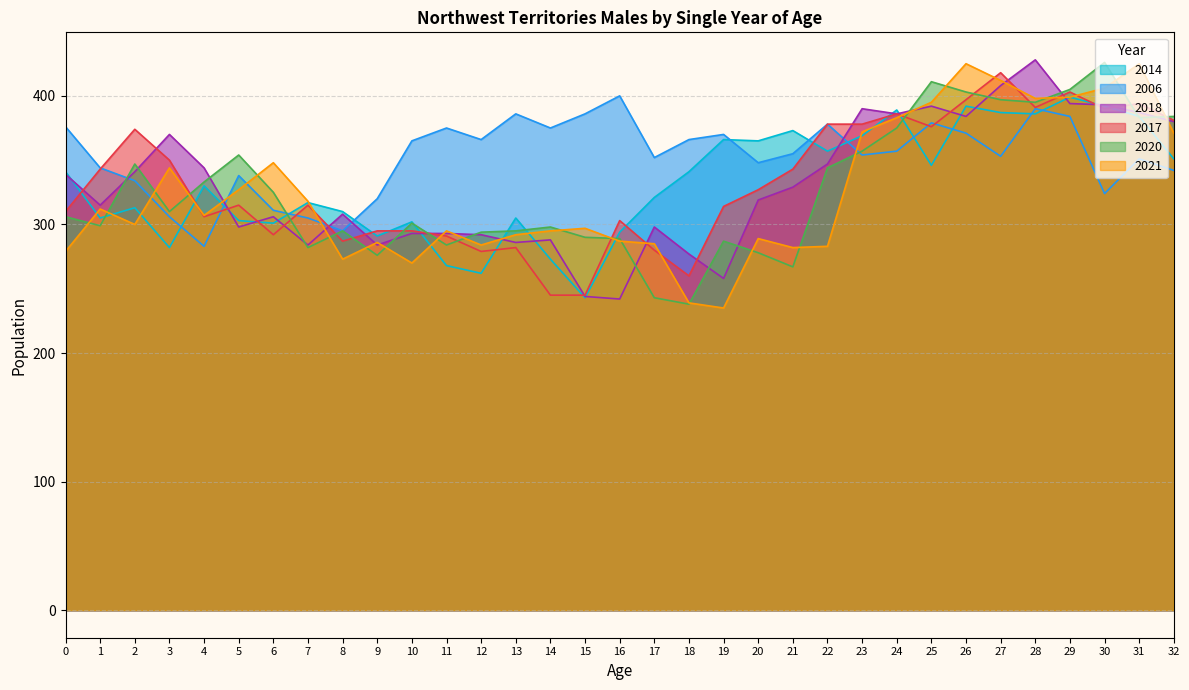

How many lines are shown in the chart?

6